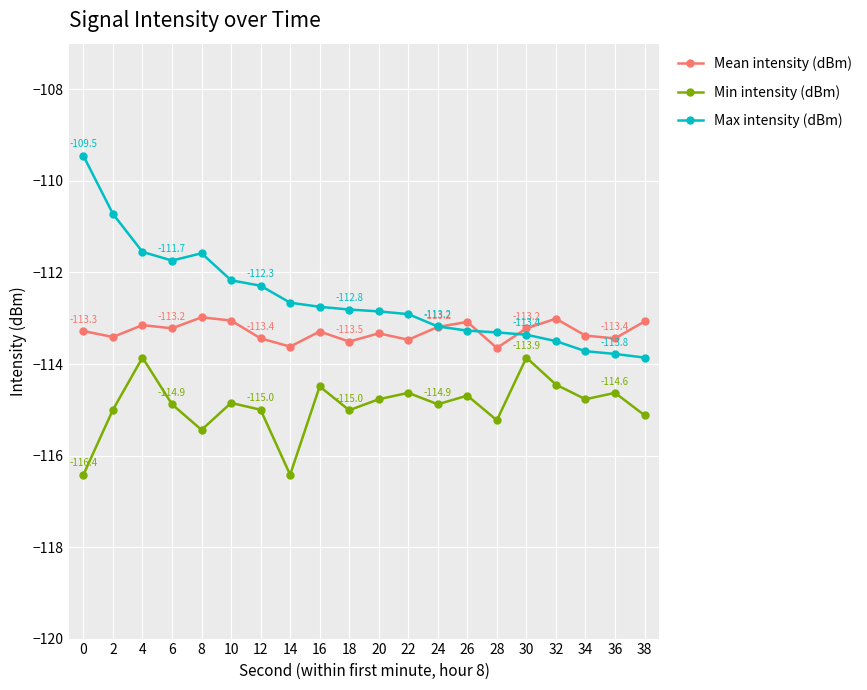

Where is the first local maximum for Max intensity (dBm)?

8